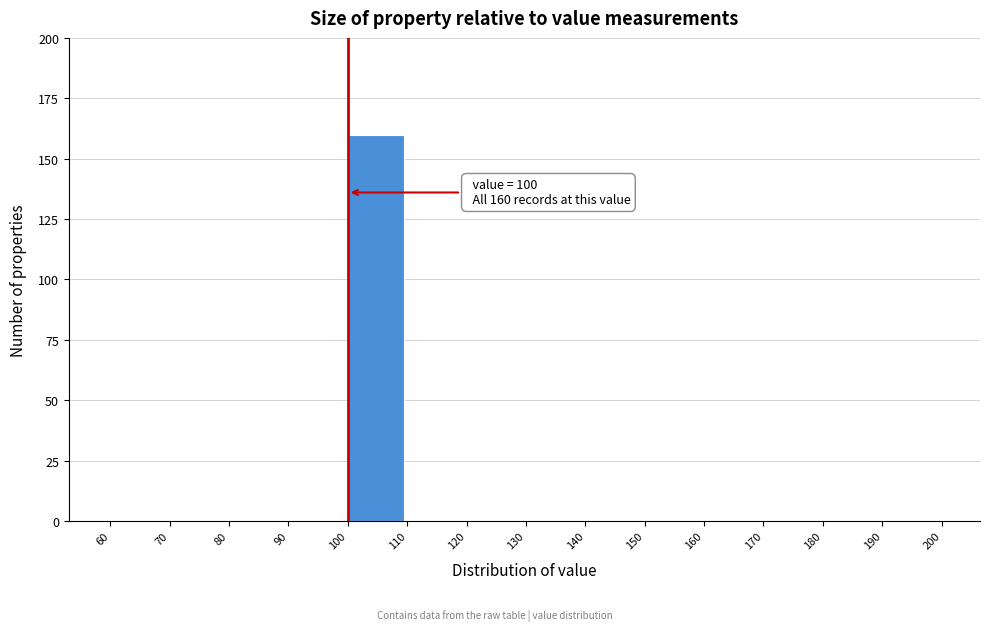

Which range on the x-axis has the tallest bar?

100 to 110